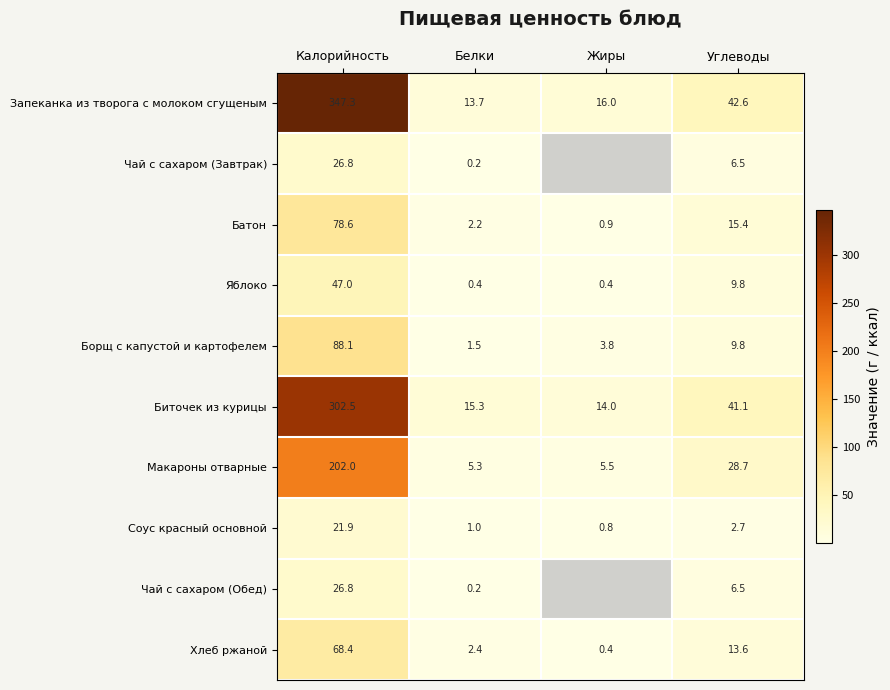

Between Калорийность and Белки, which series saw the biggest shift?

Запеканка из творога с молоком сгущеным